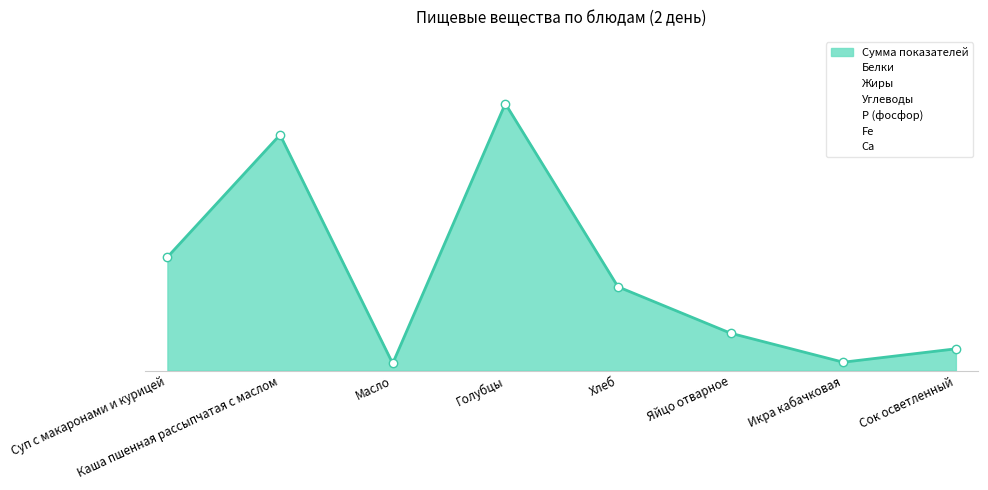

Is the value of Р (фосфор) at Сок осветленный greater than the value of Белки at Хлеб?

No